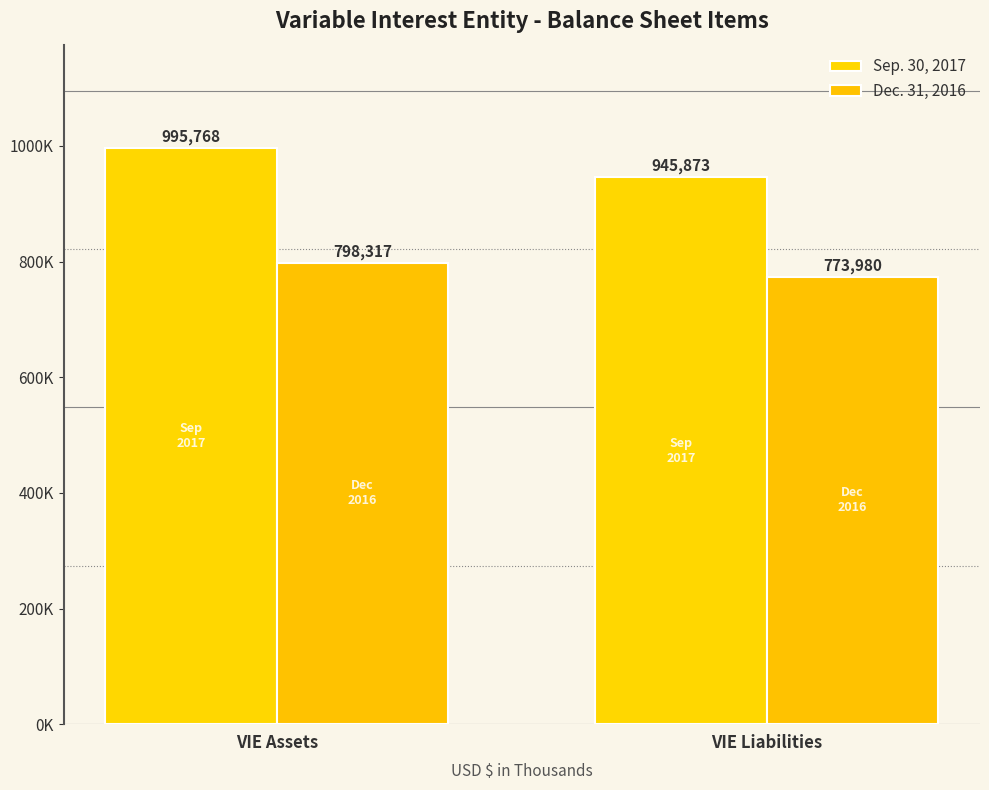

Does the chart contain any negative values?

No